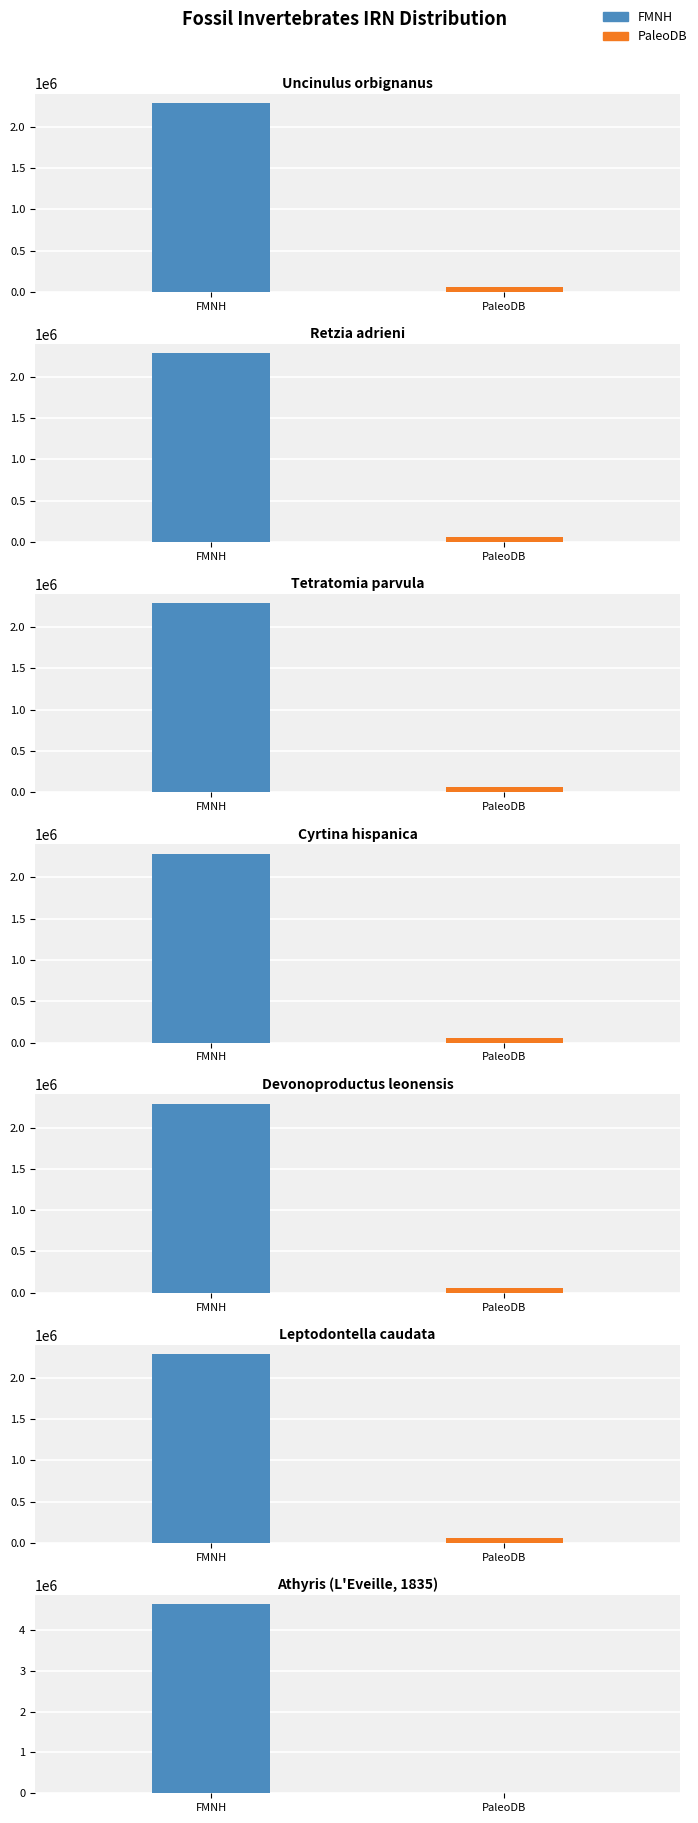

The value at Retzia adrieni is 774300. True or false?

False